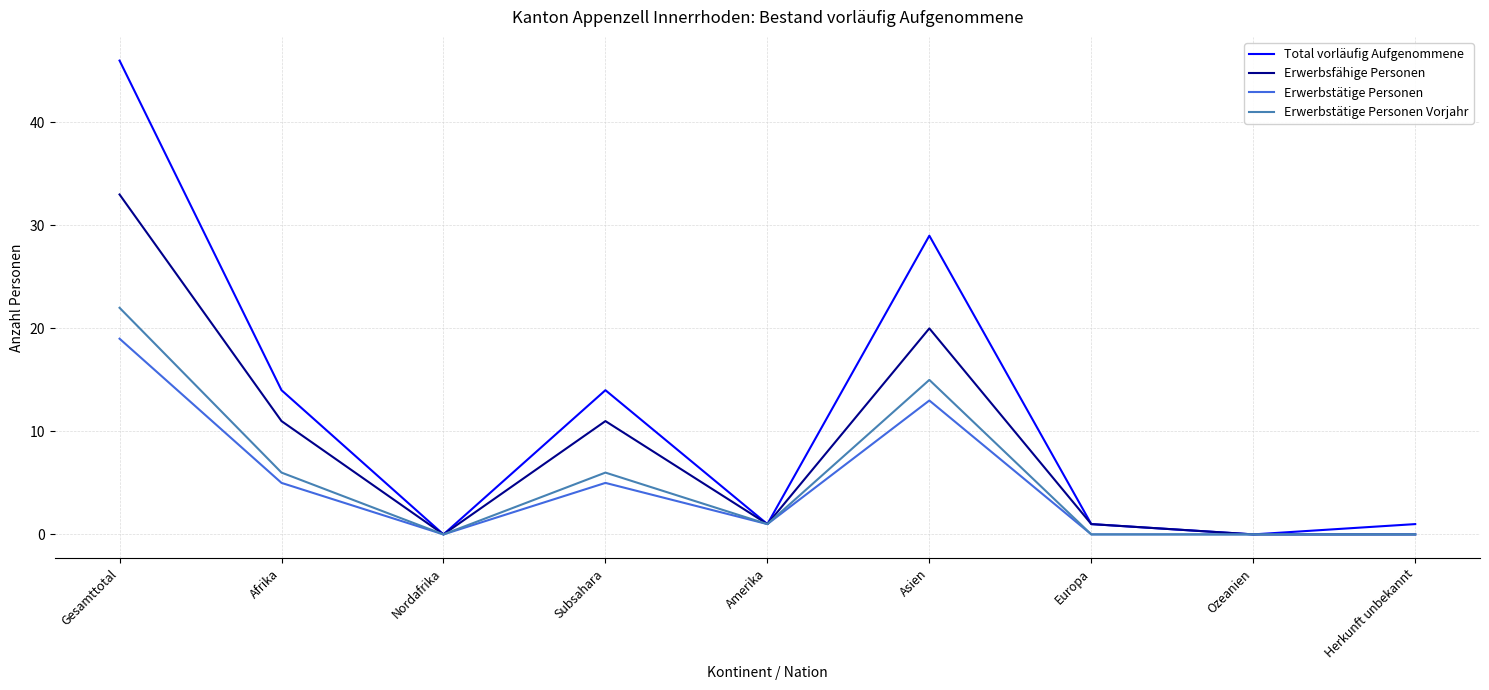

Which label corresponds to the largest value in the chart?

Gesamttotal